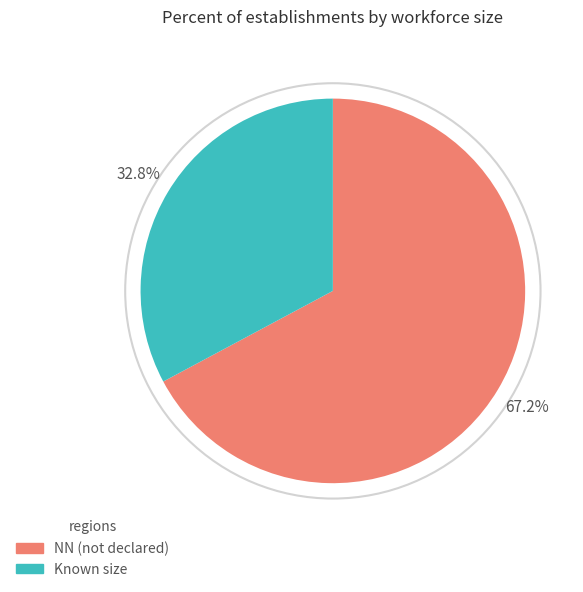

Is there a majority slice in this chart?

Yes